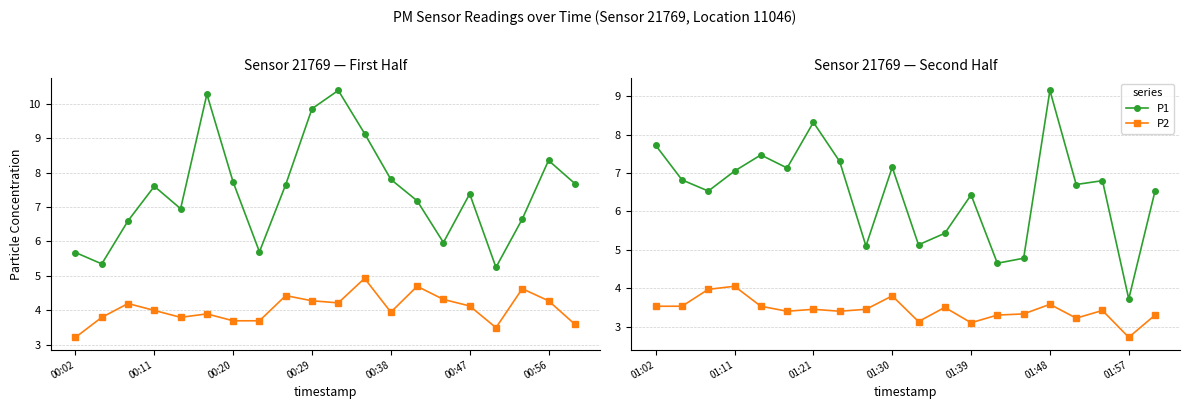

Rank the series by their average value, from highest to lowest.

P1, P2